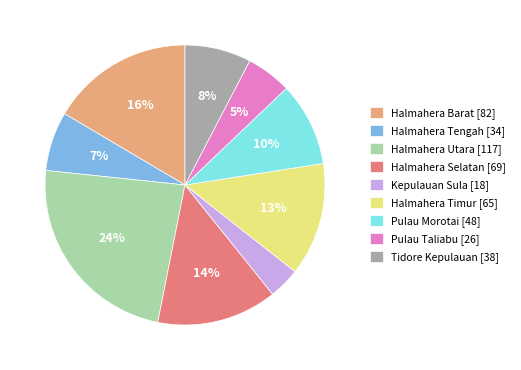

Count the number of slices in the pie.

9